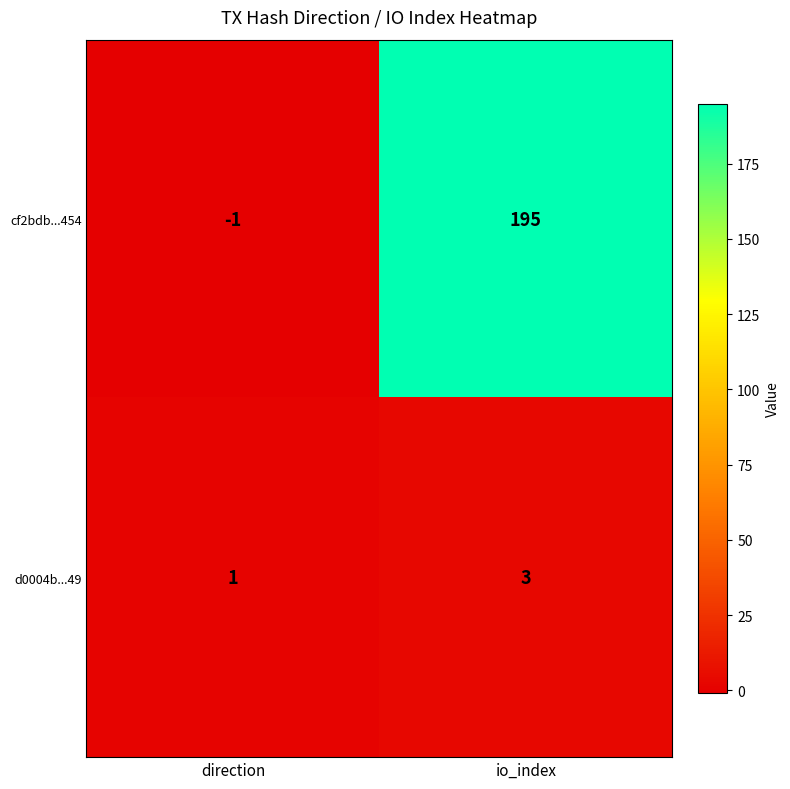

At which category is the sum across all series the highest?

io_index